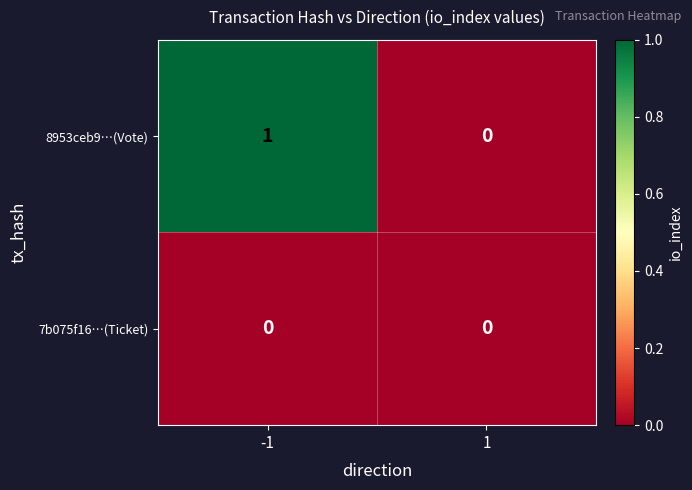

Is it true that 8953ceb9…(Vote) equals 0 at 1?

True